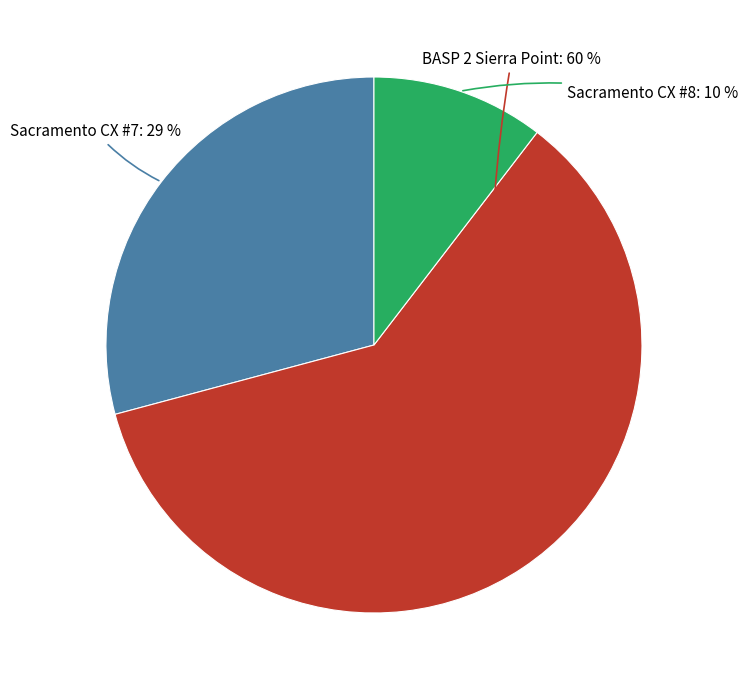

To the nearest percent, what is the average slice percentage?

33%